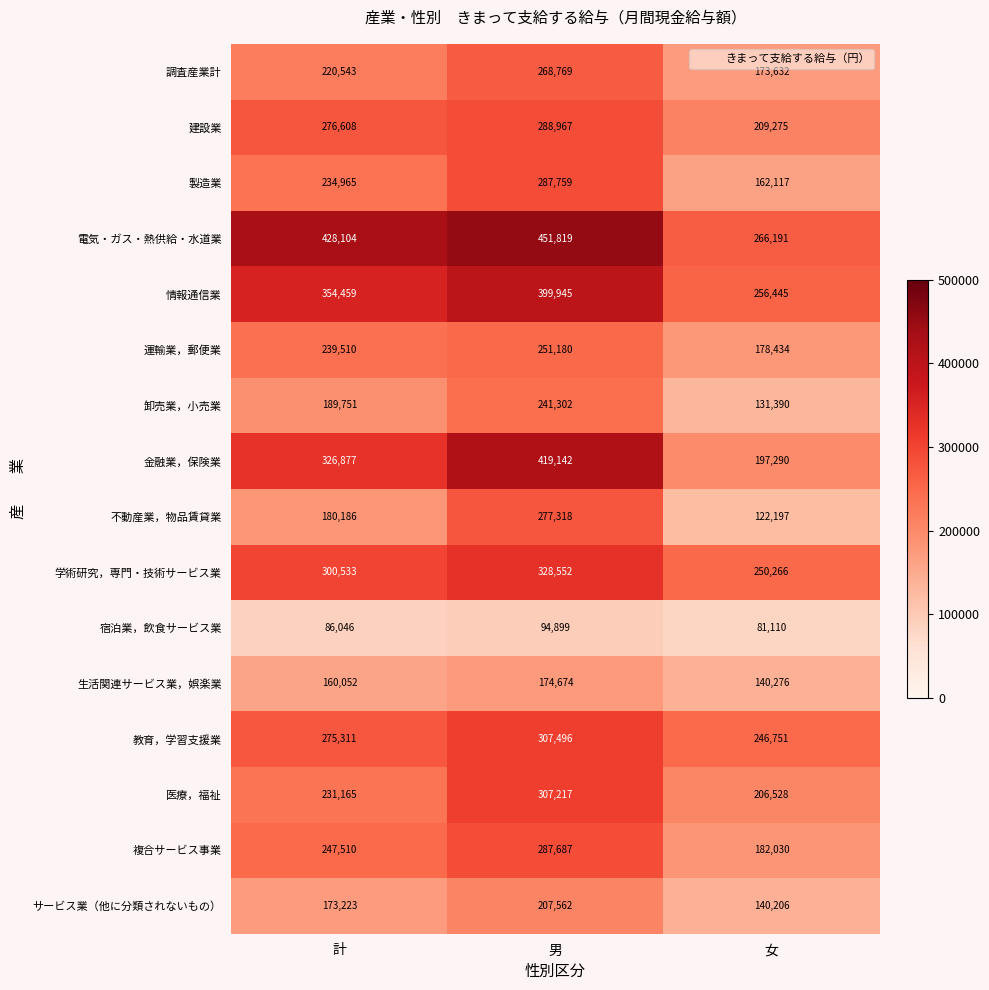

At which label is 製造業 closest to 224938?

計